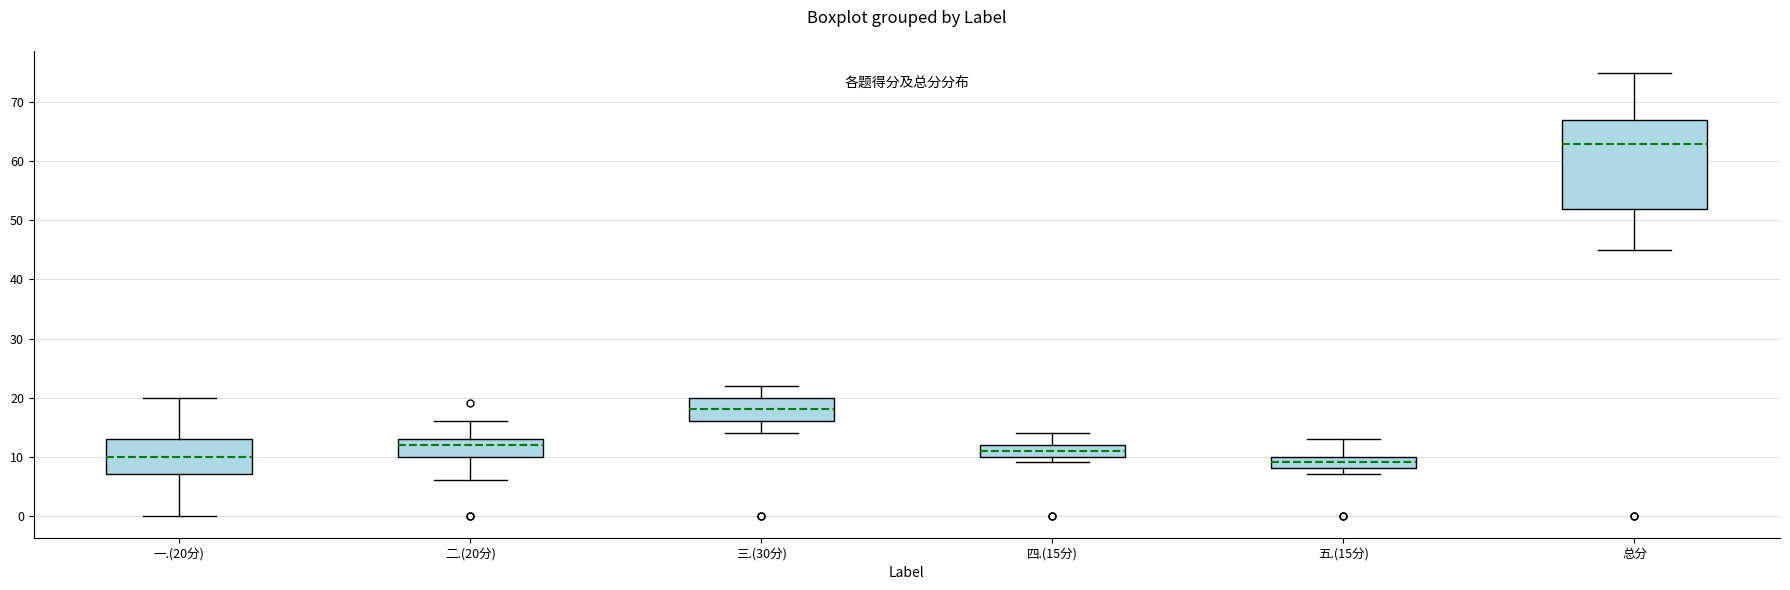

Reading left to right, read every box against the y-axis: the position of its median line, the range the box covers, and the ends of its whiskers. The values are not printed on the chart, so give them approximately, as read against the axis.

一.(20分): median 10, box 7 to 13, whiskers 0 to 20
二.(20分): median 12, box 10 to 13, whiskers 6 to 16
三.(30分): median 18, box 16 to 20, whiskers 14 to 22
四.(15分): median 11, box 10 to 12, whiskers 9 to 14
五.(15分): median 9, box 8 to 10, whiskers 7 to 13
总分: median 63, box 52 to 67, whiskers 45 to 75